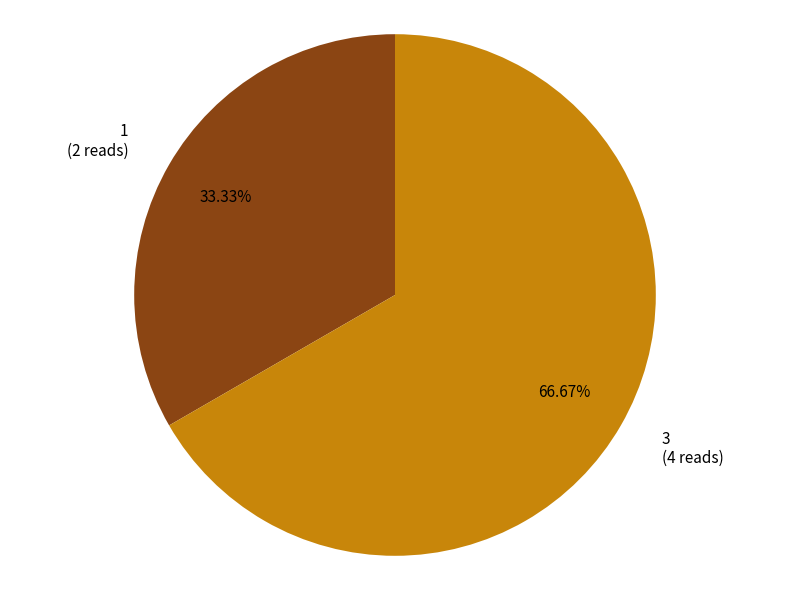

Approximately how many times larger is the value at 1 compared to 3?

0.5